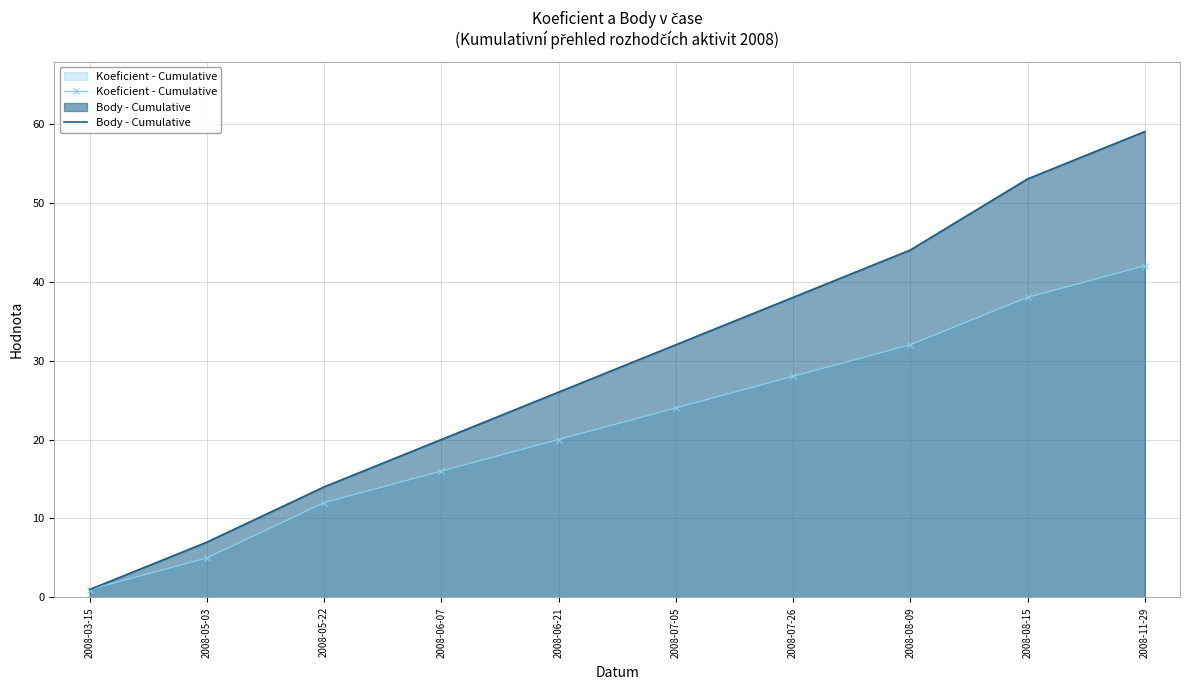

What is the difference between the maximum and second lowest values in the Koeficient - Cumulative series?

37